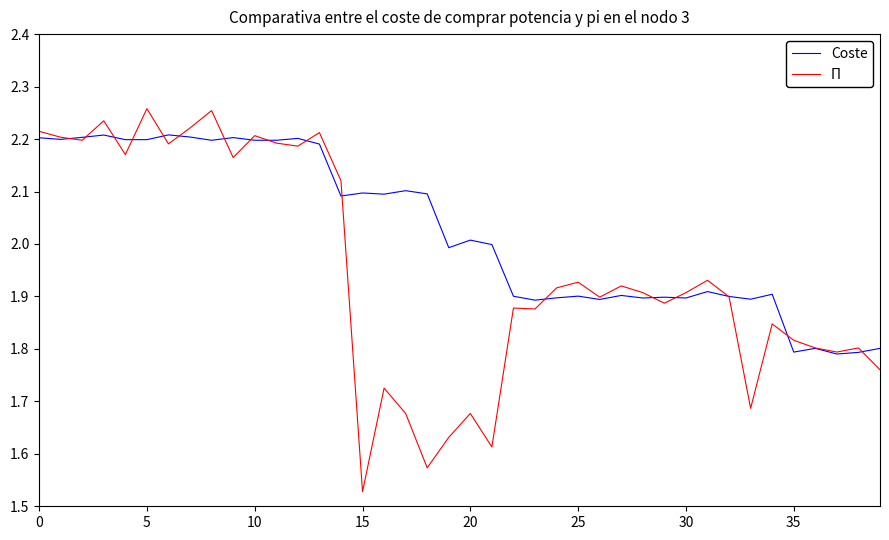

List the series in order of their overall mean, lowest first.

Π, Coste